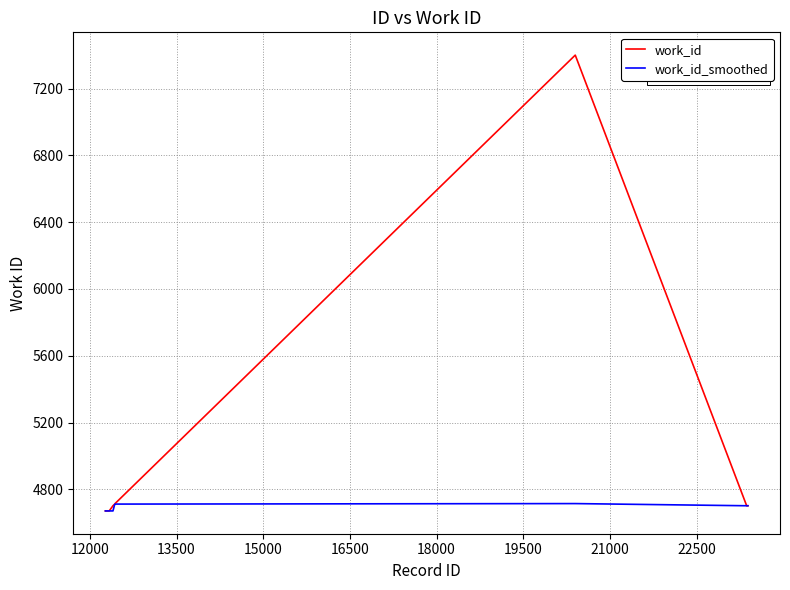

Rank the series by their maximum value, from highest to lowest.

work_id, work_id_smoothed